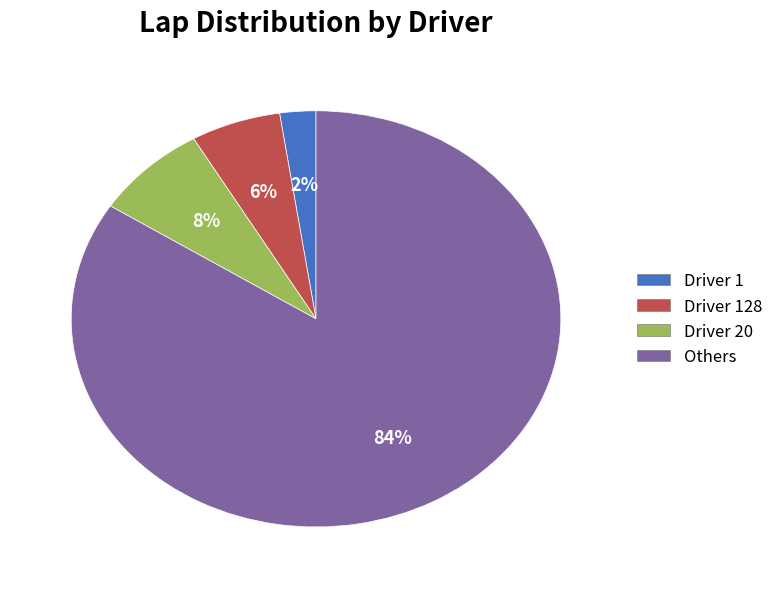

Between Driver 1 and Driver 20, which is larger?

Driver 20